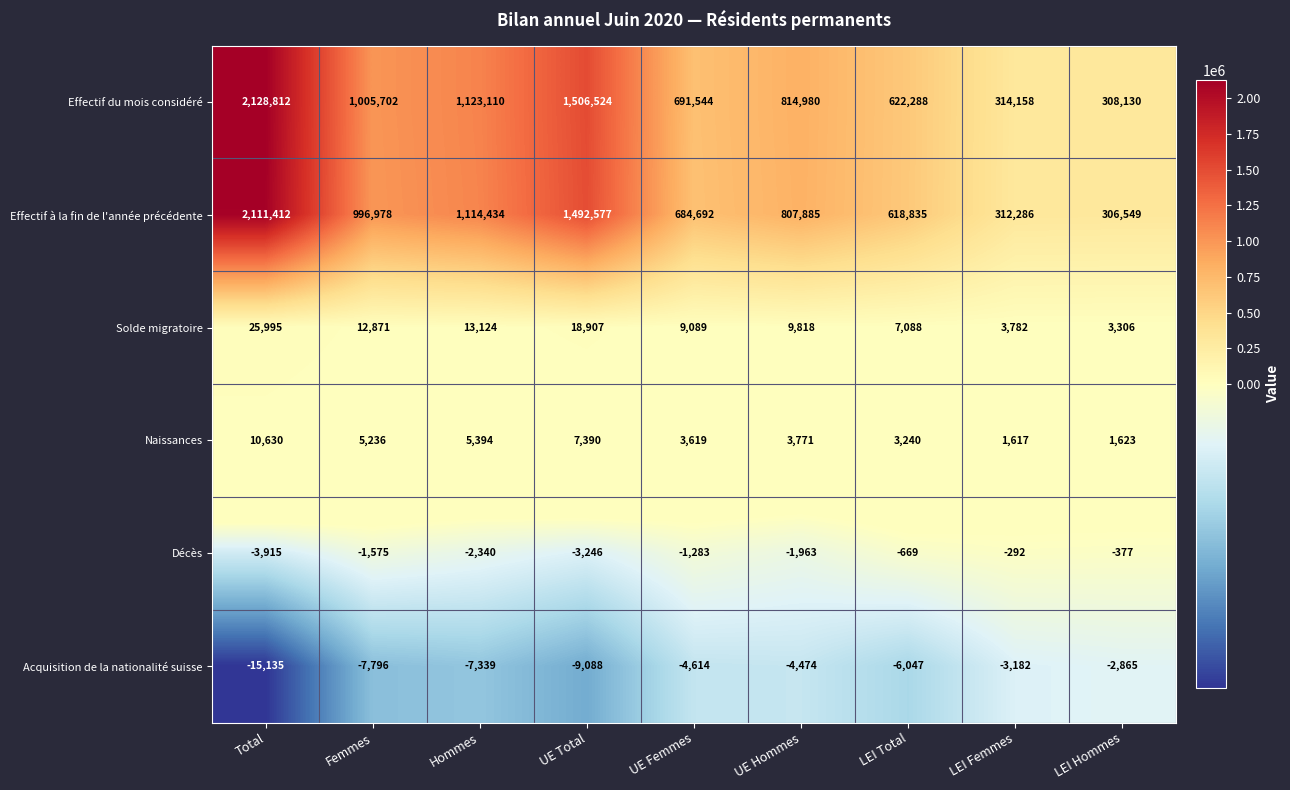

True or false: Acquisition de la nationalité suisse has a value of -4289 at LEI Hommes.

False